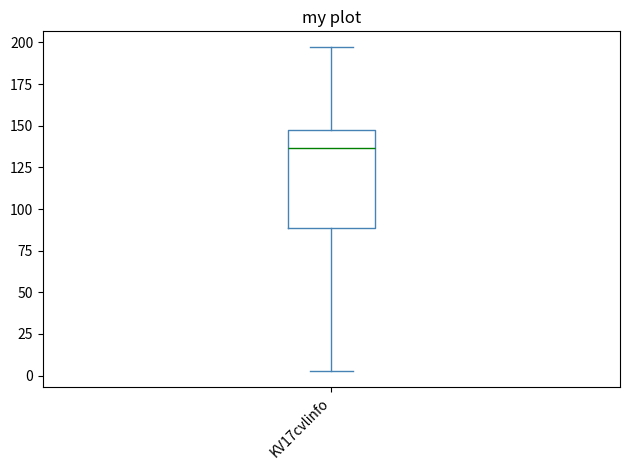

Transcribe this box plot: give where the median line is, the range the box spans, and where the two whiskers end, as read against the y-axis. The values are not printed on the chart, so give them approximately, as read against the axis.

median 135, box 90 to 145, whiskers 5 to 195